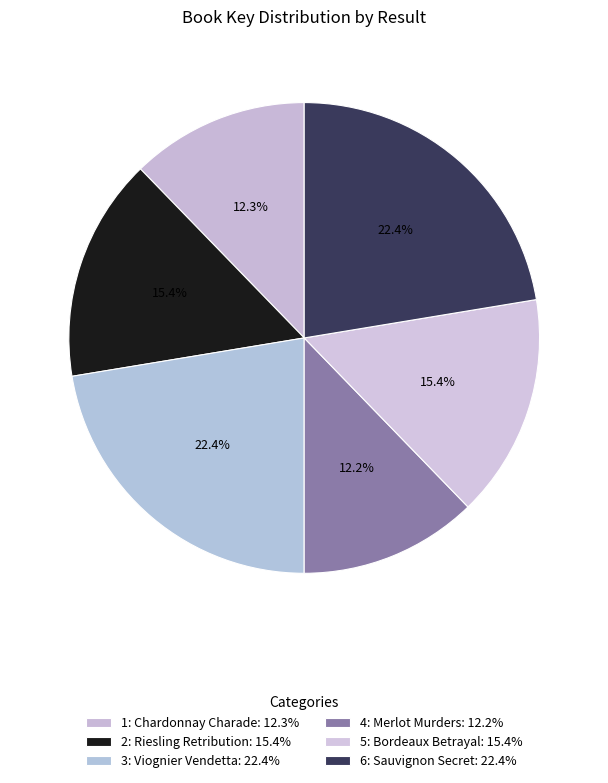

How many segments does this pie chart have?

6